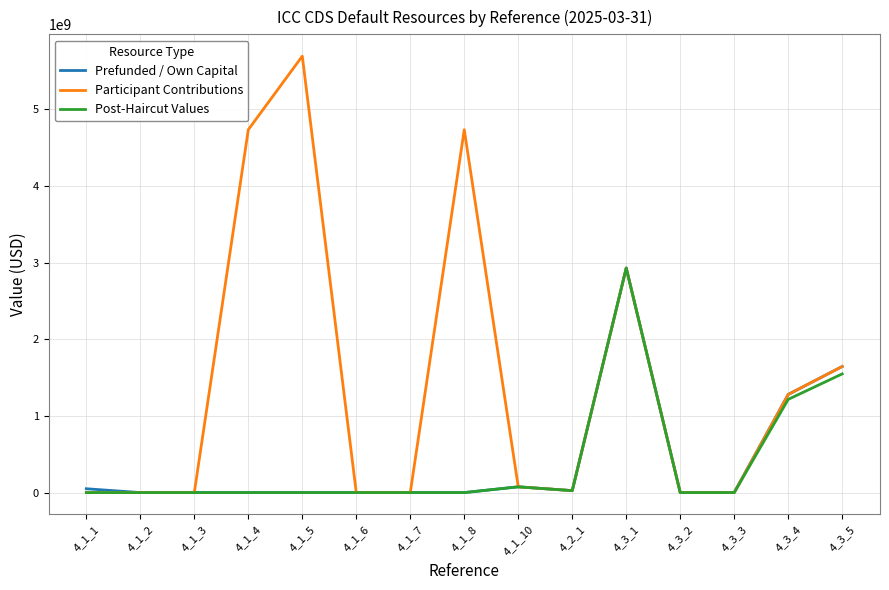

What is the average value of the Post-Haircut Values series?

386115790.2